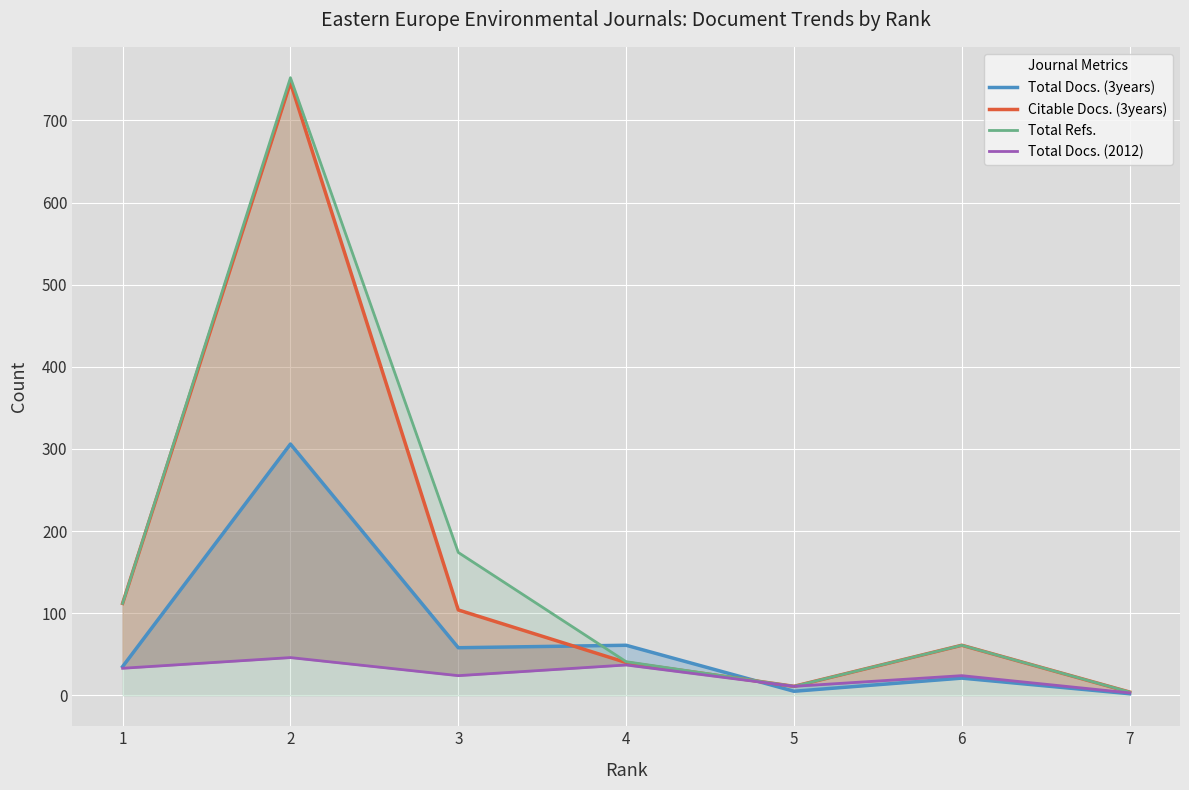

True or false: Citable Docs. (3years) and Total Docs. (2012) cross at least once.

False